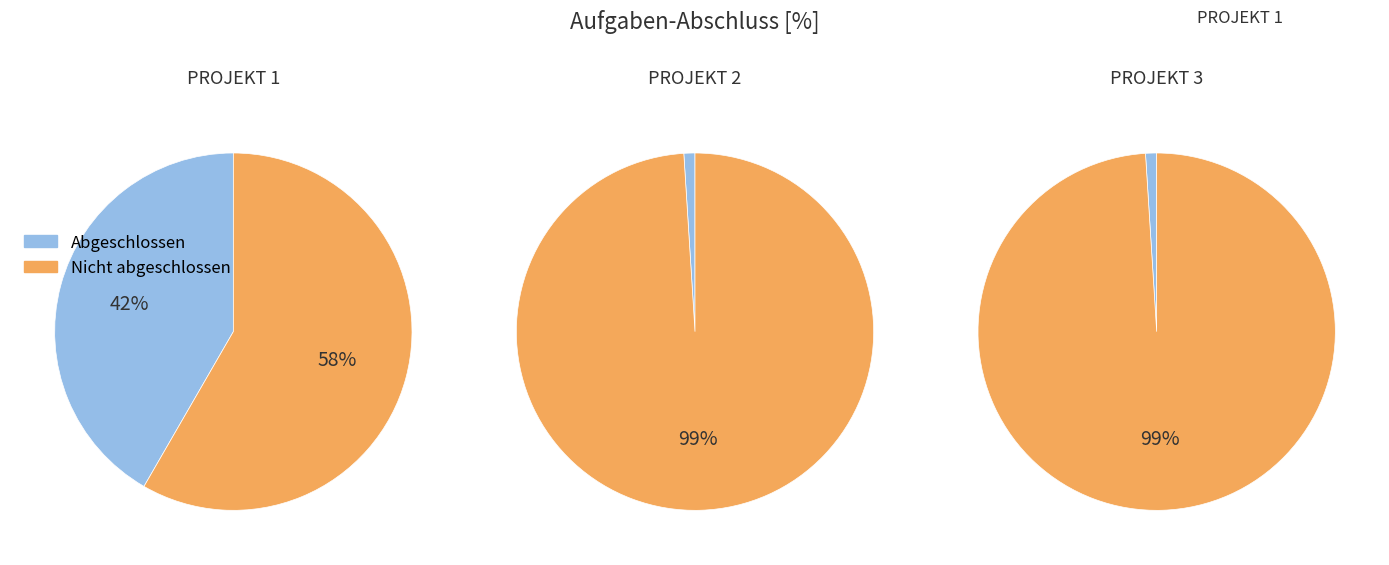

Combined, what portion of the pie is 0 and 1?

66.7%